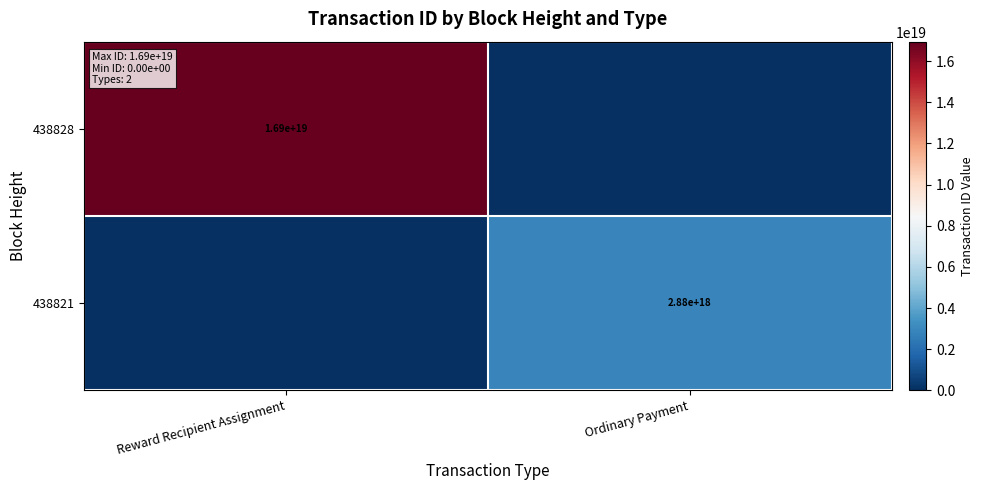

The value of 438821 at Ordinary Payment is 1602991887195009024. True or false?

False